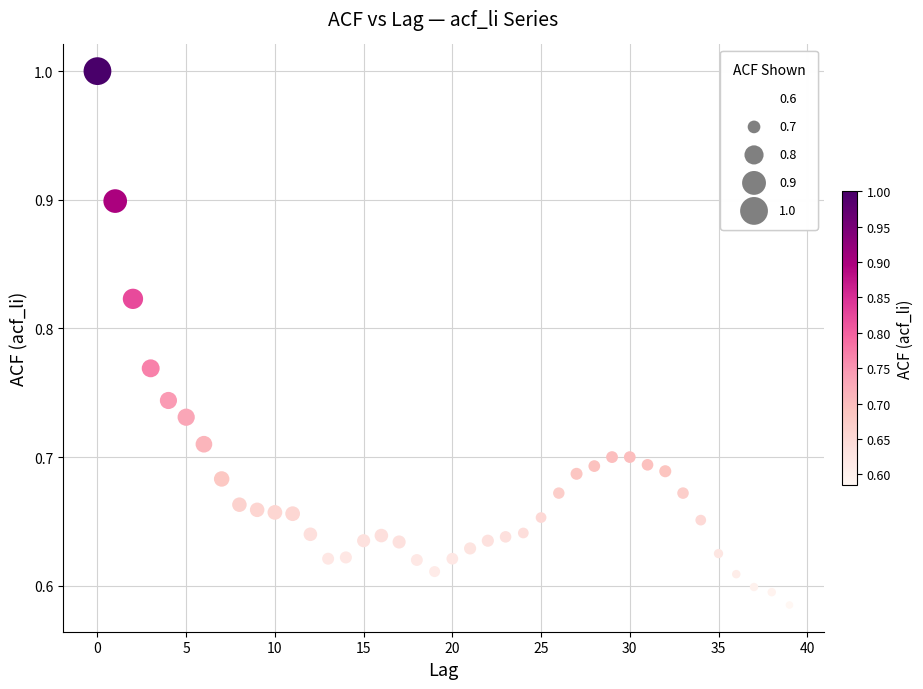

What is the range of Y values (max minus min)?

0.4